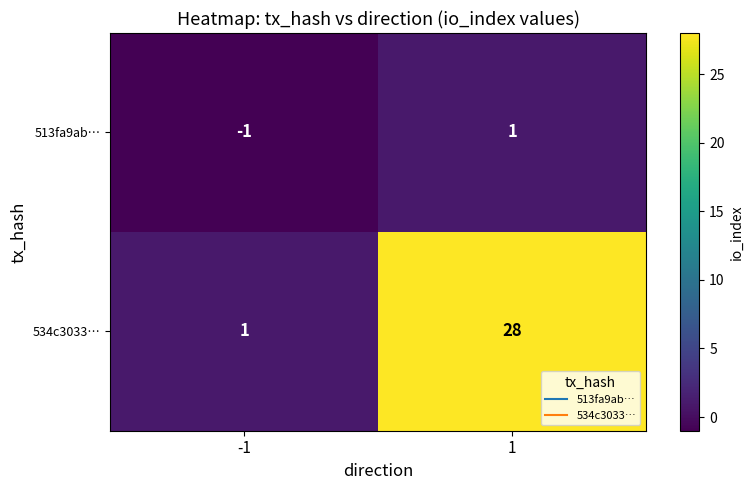

List the series in order of their overall mean, highest first.

534c3033…, 513fa9ab…